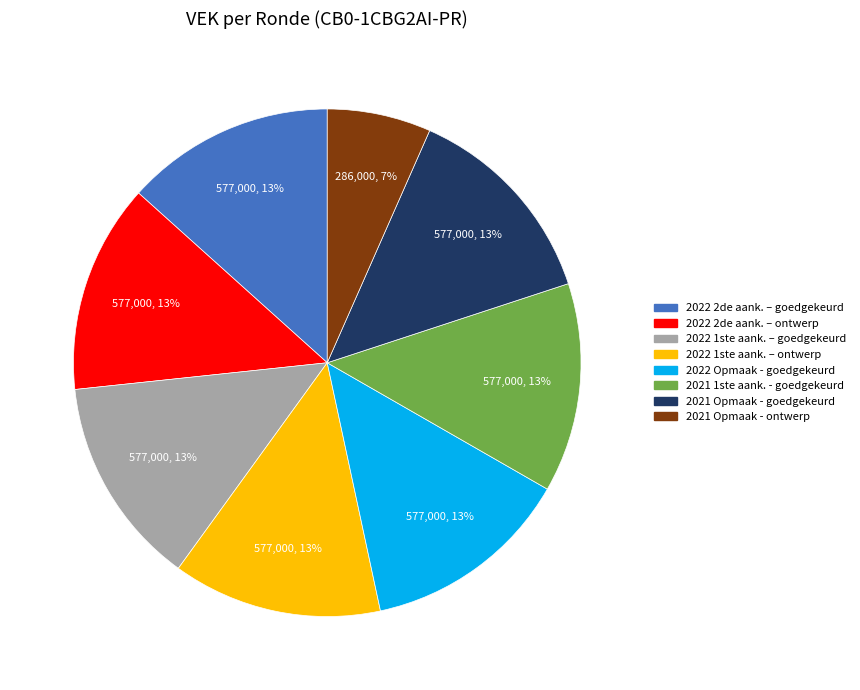

Is there any slice that represents more than half of the pie?

No